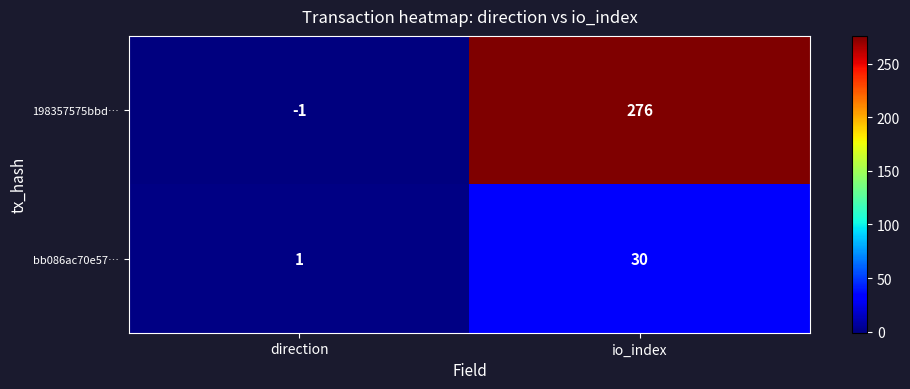

Which label corresponds to the smallest value in the chart?

direction